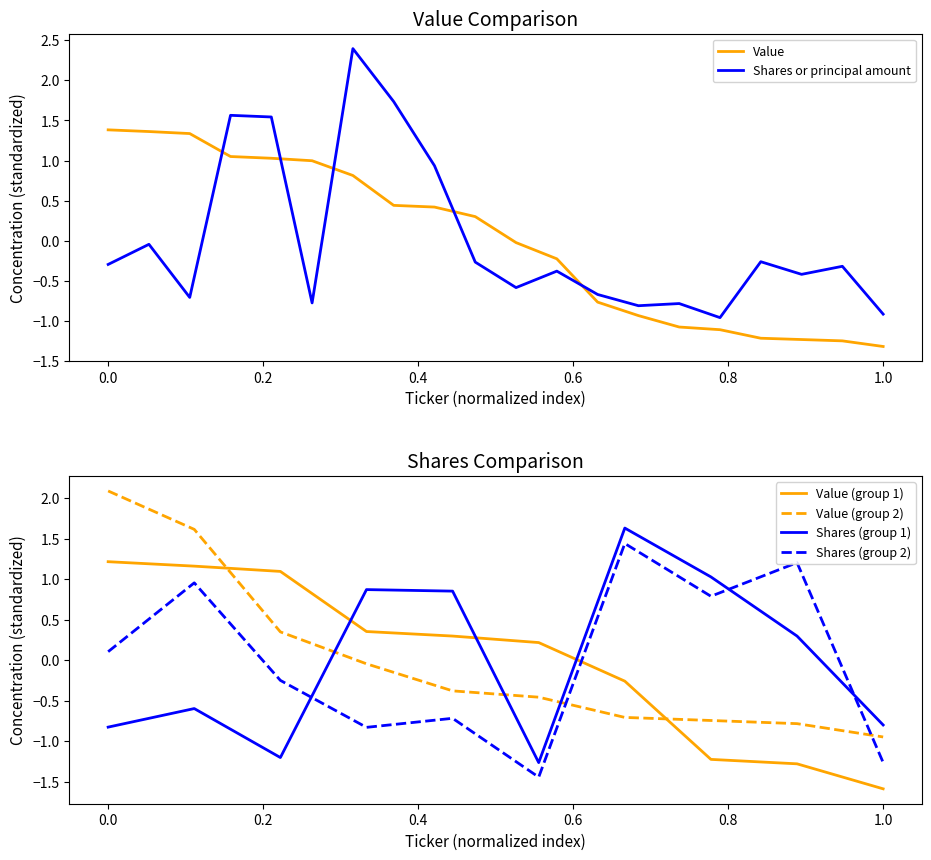

What is the lowest value of the Value series?

-1.3